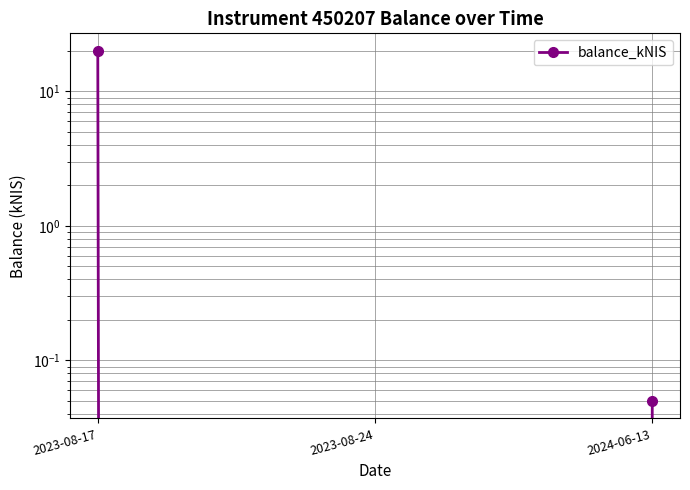

What is the label of the 1st point from the right?

2024-06-13